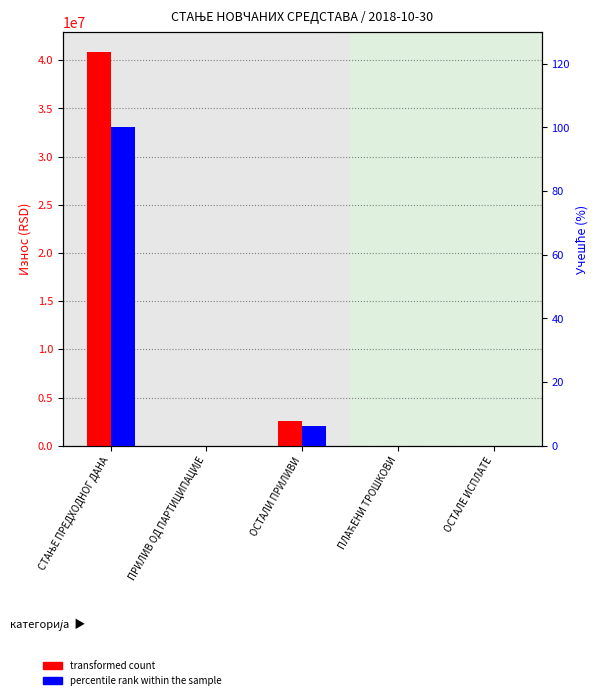

What is the label of the 3rd bar from the right?

ОСТАЛИ ПРИЛИВИ